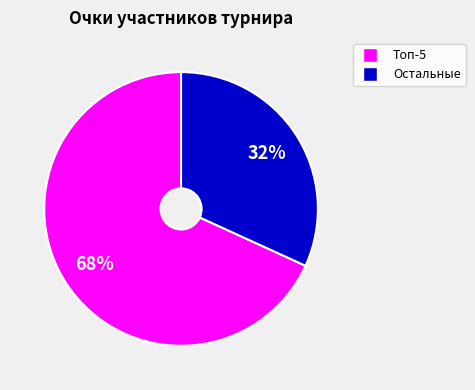

To the nearest percent, what is the difference between the largest and smallest slice percentages?

36%